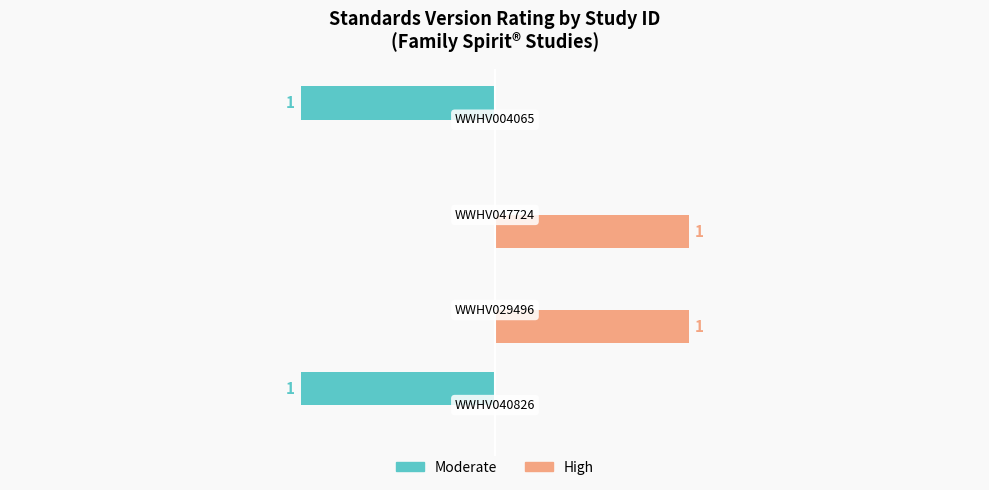

Which series has the largest total across all categories?

High